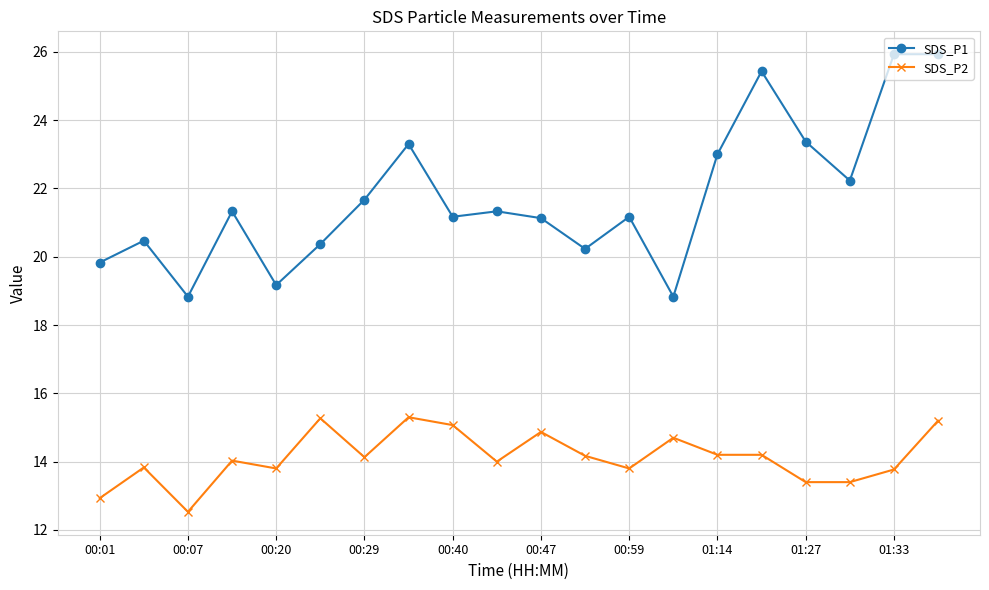

What is the highest value of the SDS_P1 series?

25.9